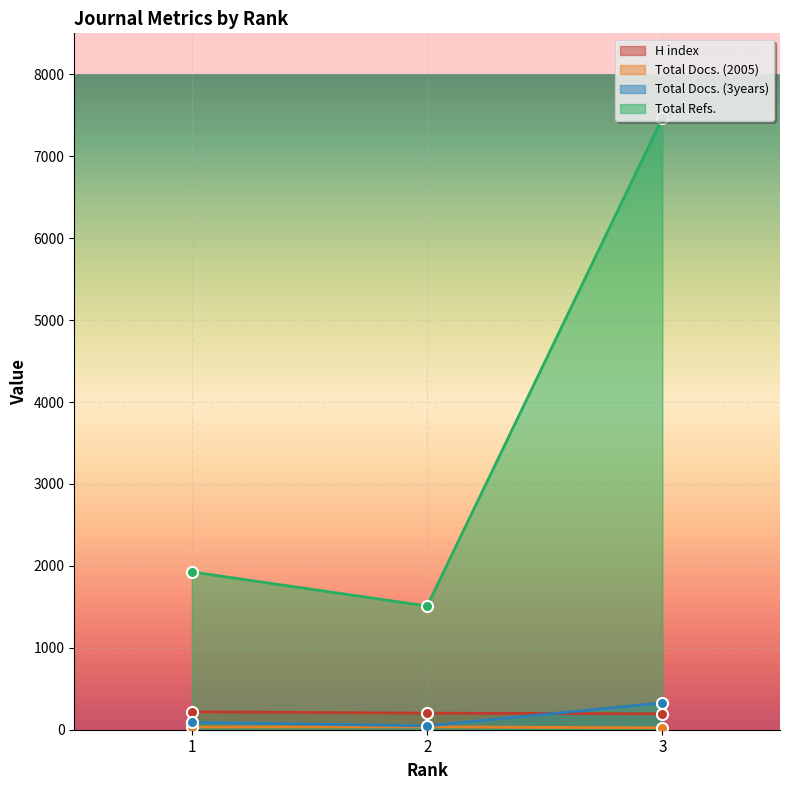

Rank the categories by Total Docs. (3years) value from highest to lowest.

3, 1, 2